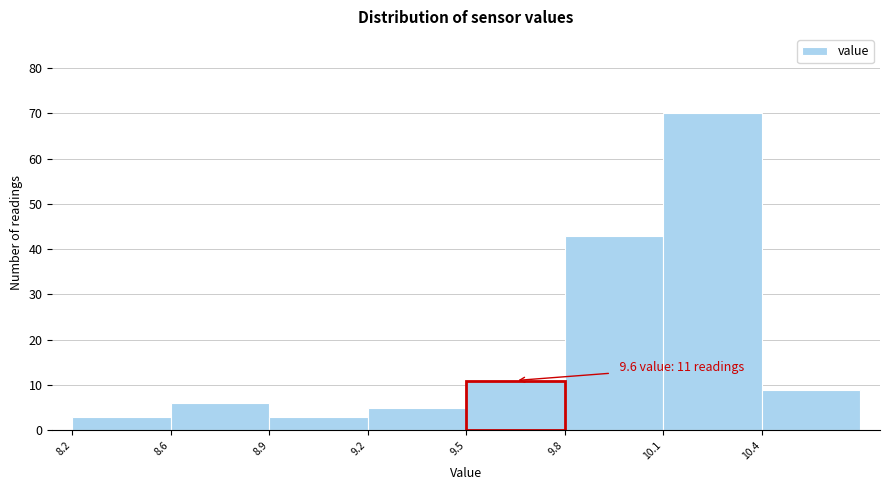

Reading left to right, what are all the values shown in this chart?

3	6	3	5	43	70	9